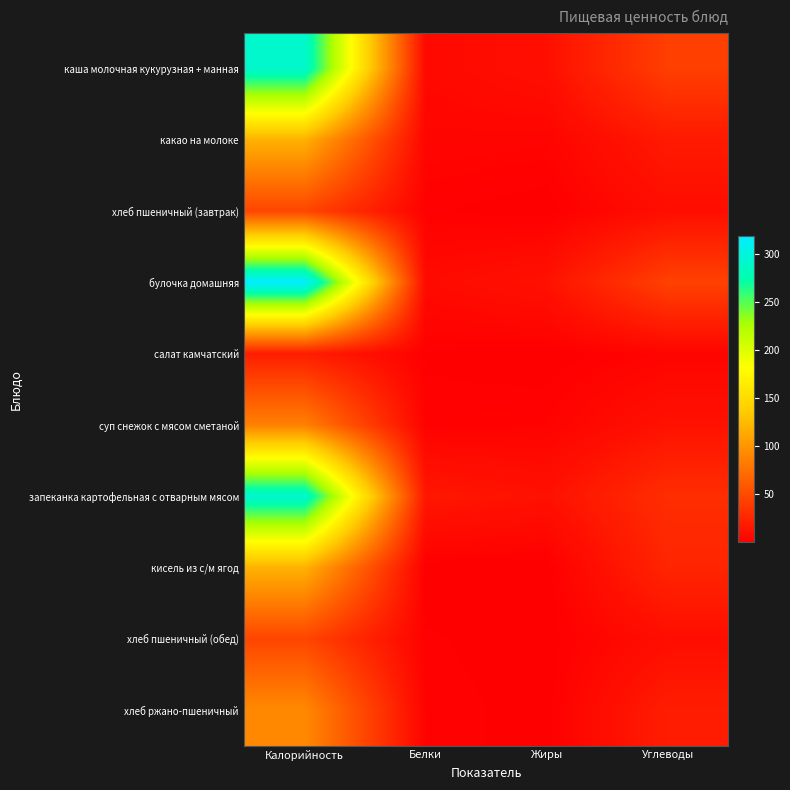

How many series are shown in this chart?

10